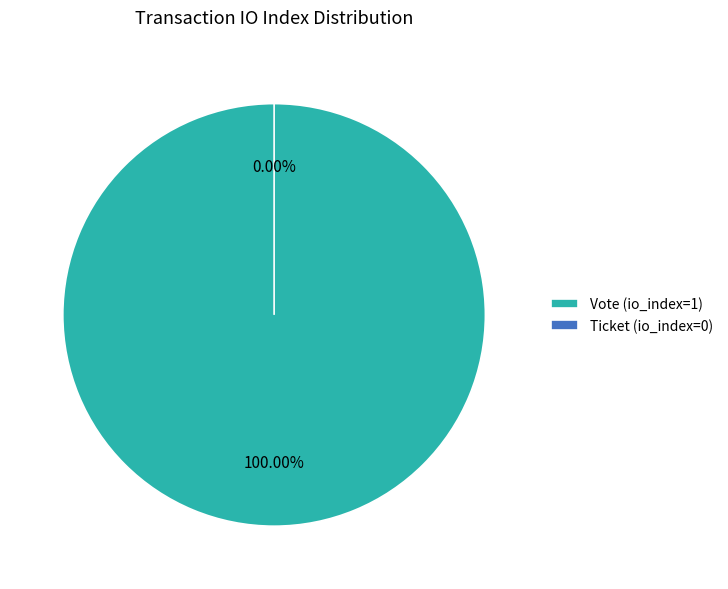

What is the majority slice?

Vote (io_index=1)